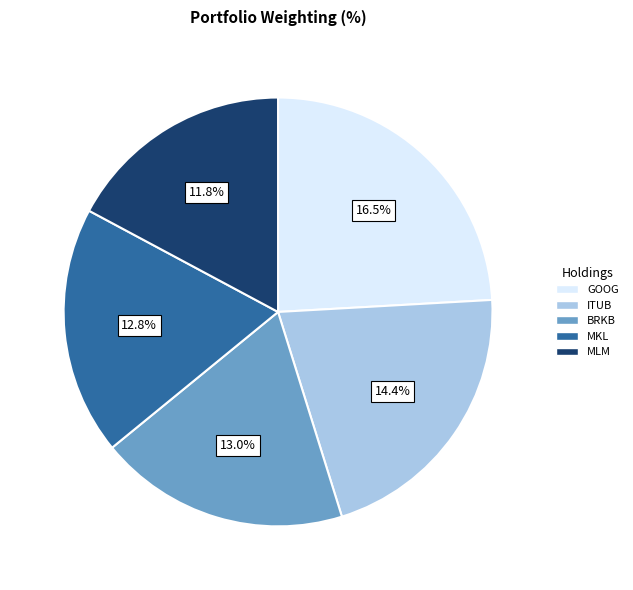

How many segments does this pie chart have?

5